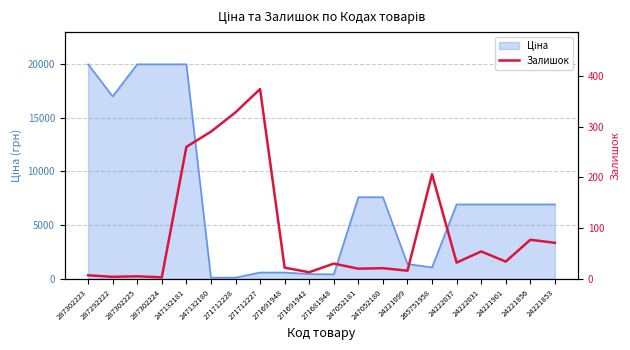

Which label corresponds to the largest value in the chart?

271712227